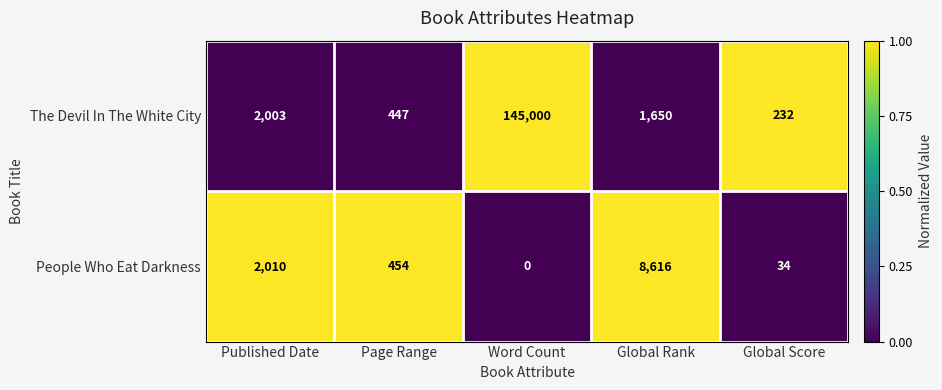

What is the difference between the maximum and minimum values in the People Who Eat Darkness series?

8616